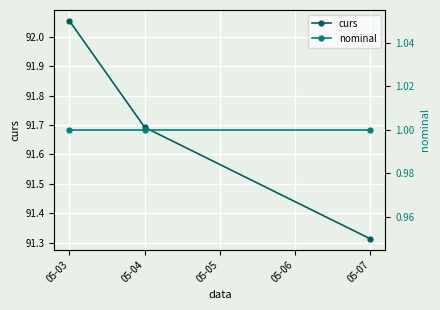

How many lines are shown in the chart?

2